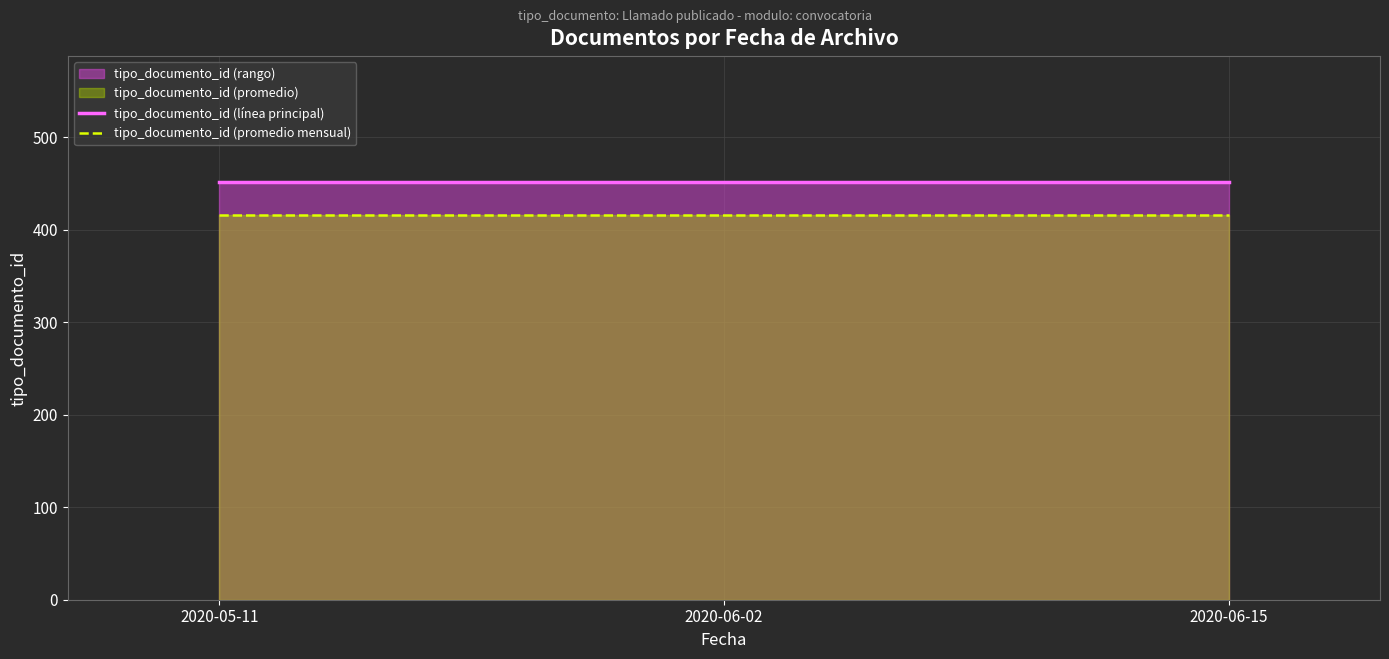

Which series changed the most between 2020-05-11 and 2020-06-15?

tipo_documento_id (línea principal)